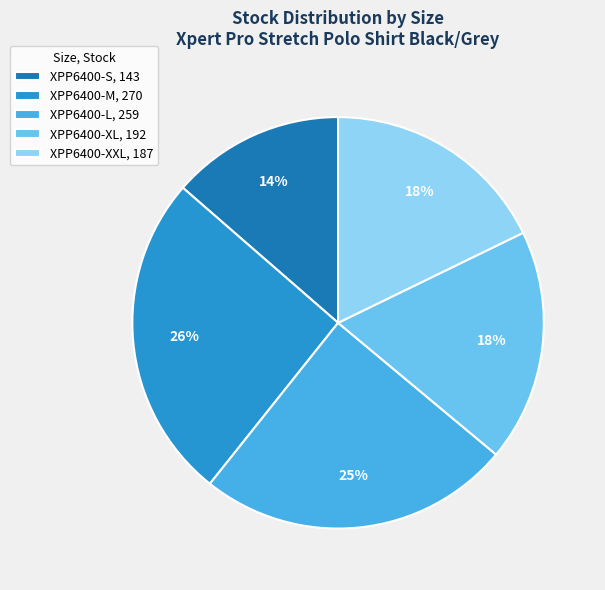

Between XPP6400-S and XPP6400-XXL, which is larger?

XPP6400-XXL